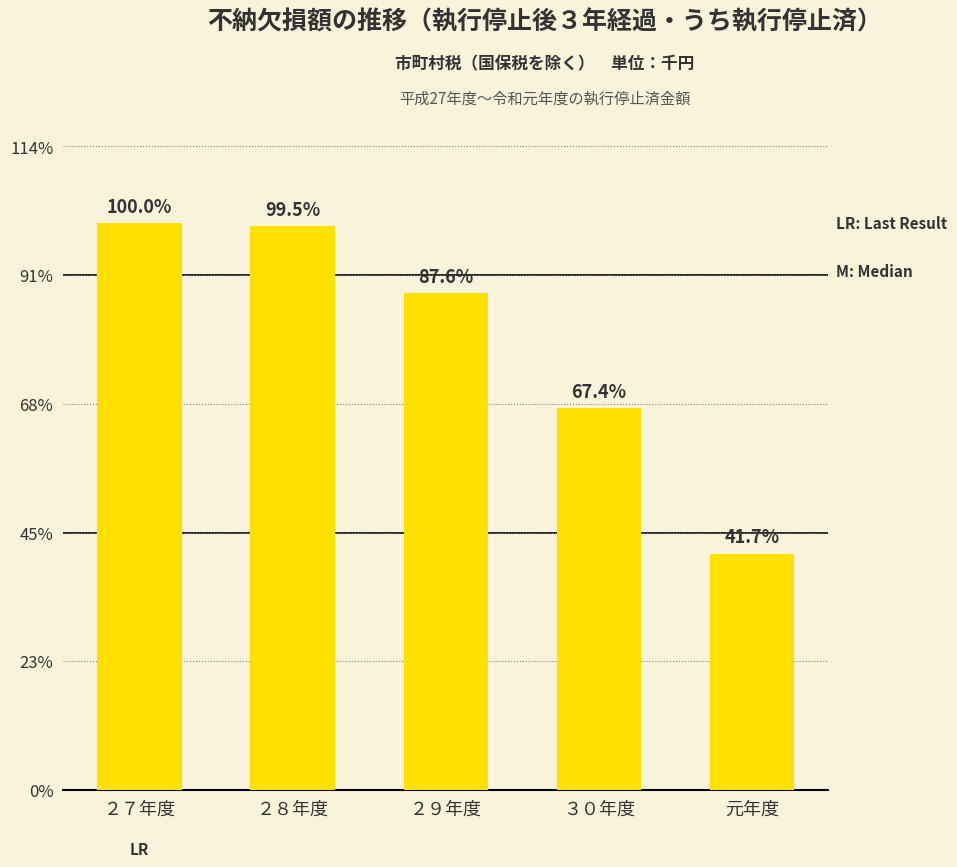

Does the chart contain any negative values?

No